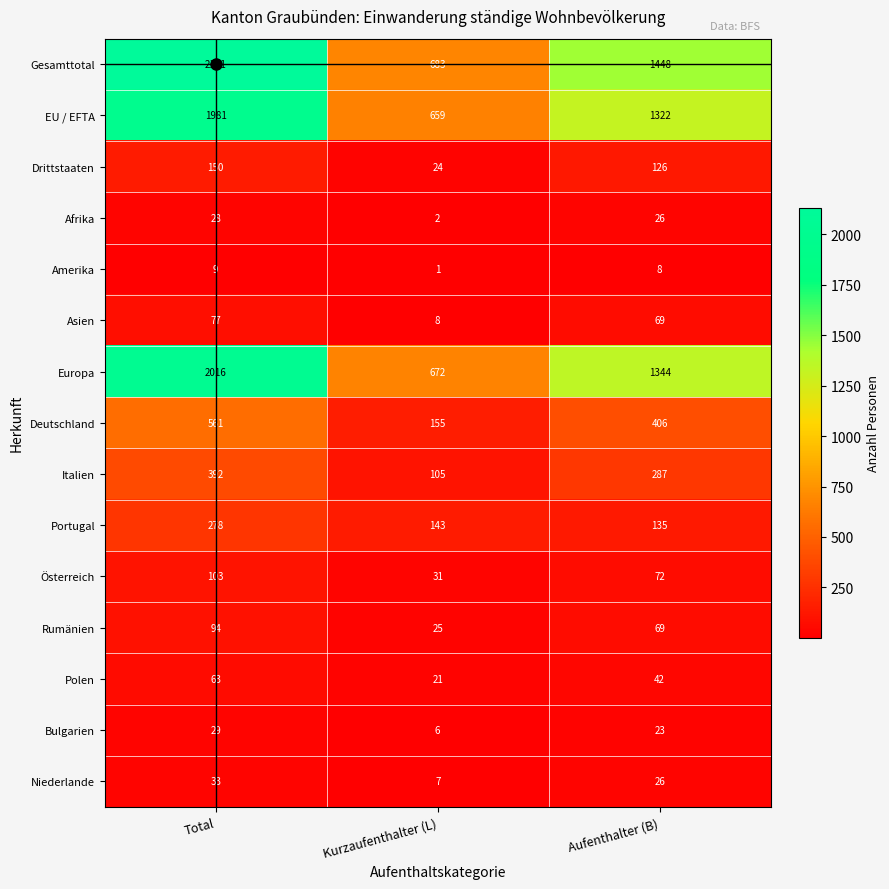

What is the sum of all Gesamttotal values?

4262